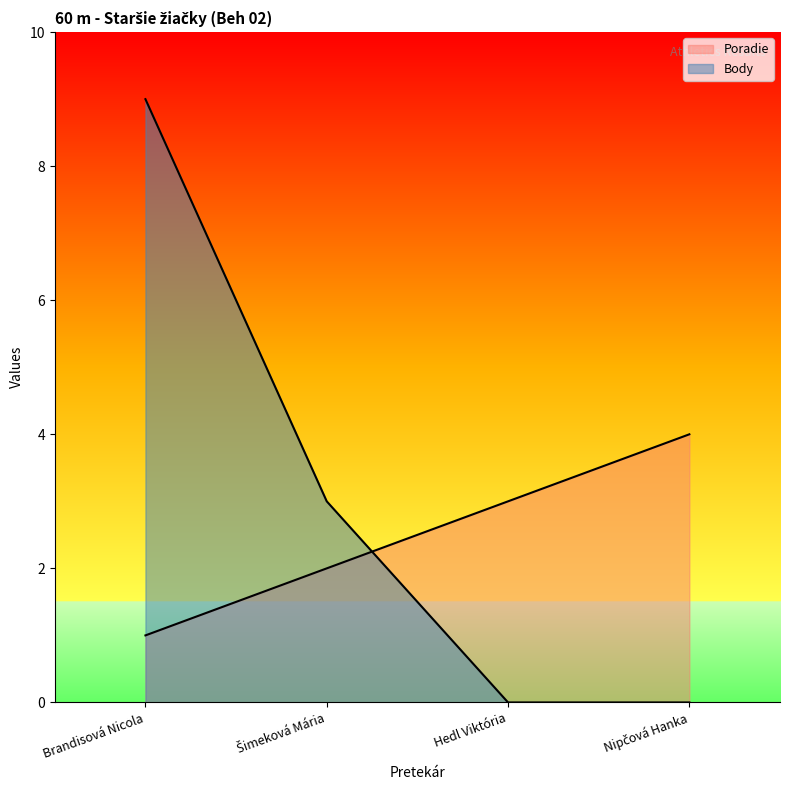

How many values in the Poradie series are below 3?

2